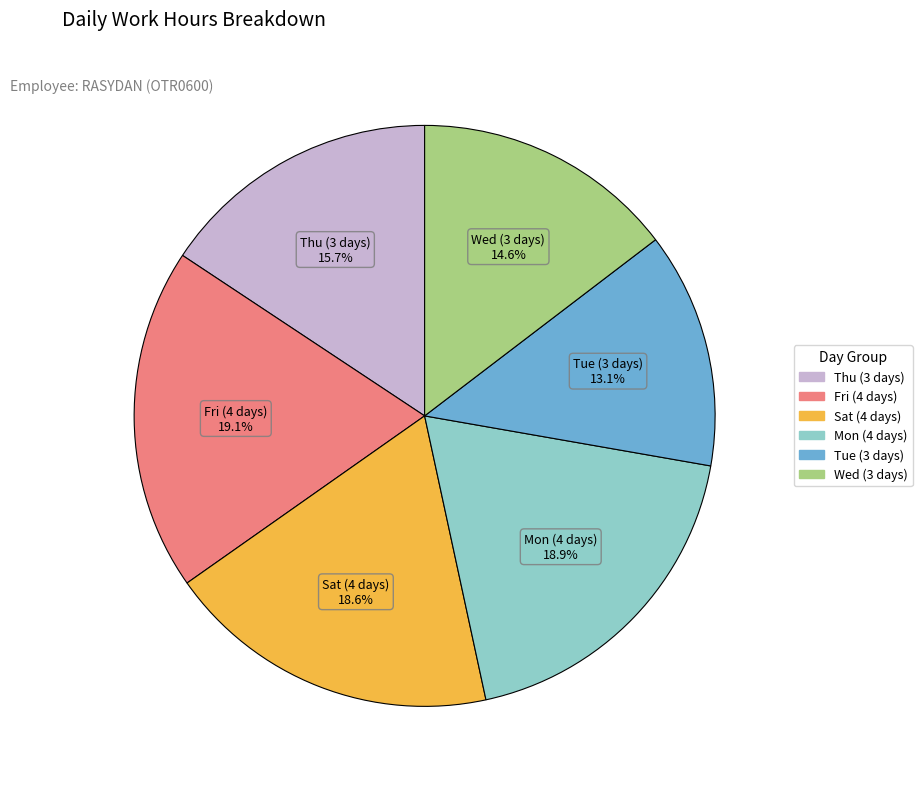

Is there a majority slice in this chart?

No